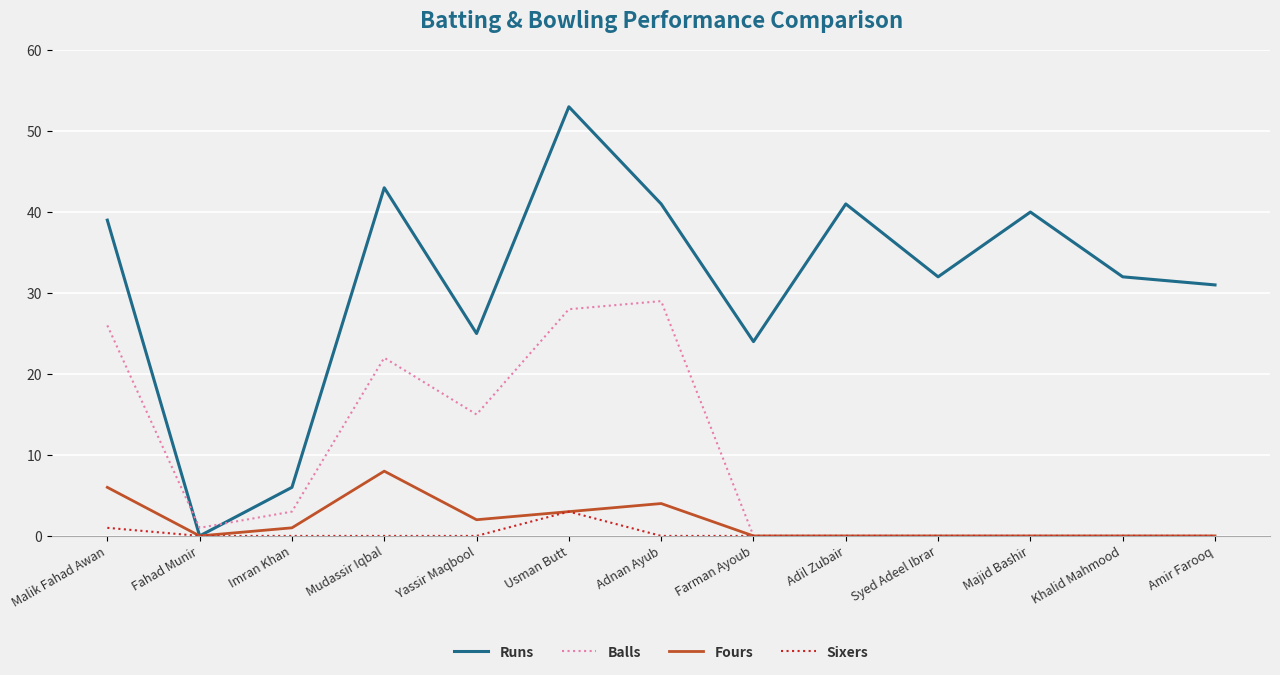

At which category does Runs reach its first local valley?

Fahad Munir